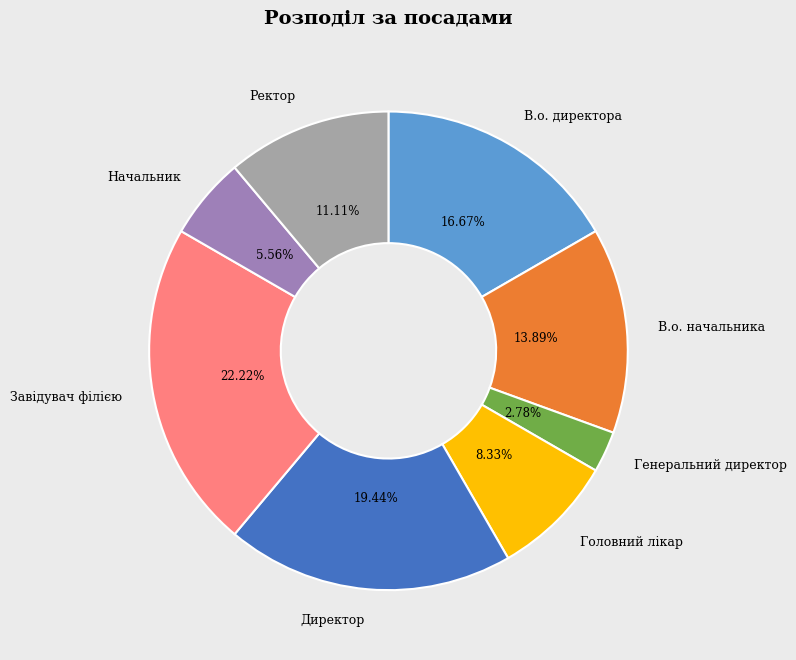

To the nearest percent, what is the average slice percentage?

12%